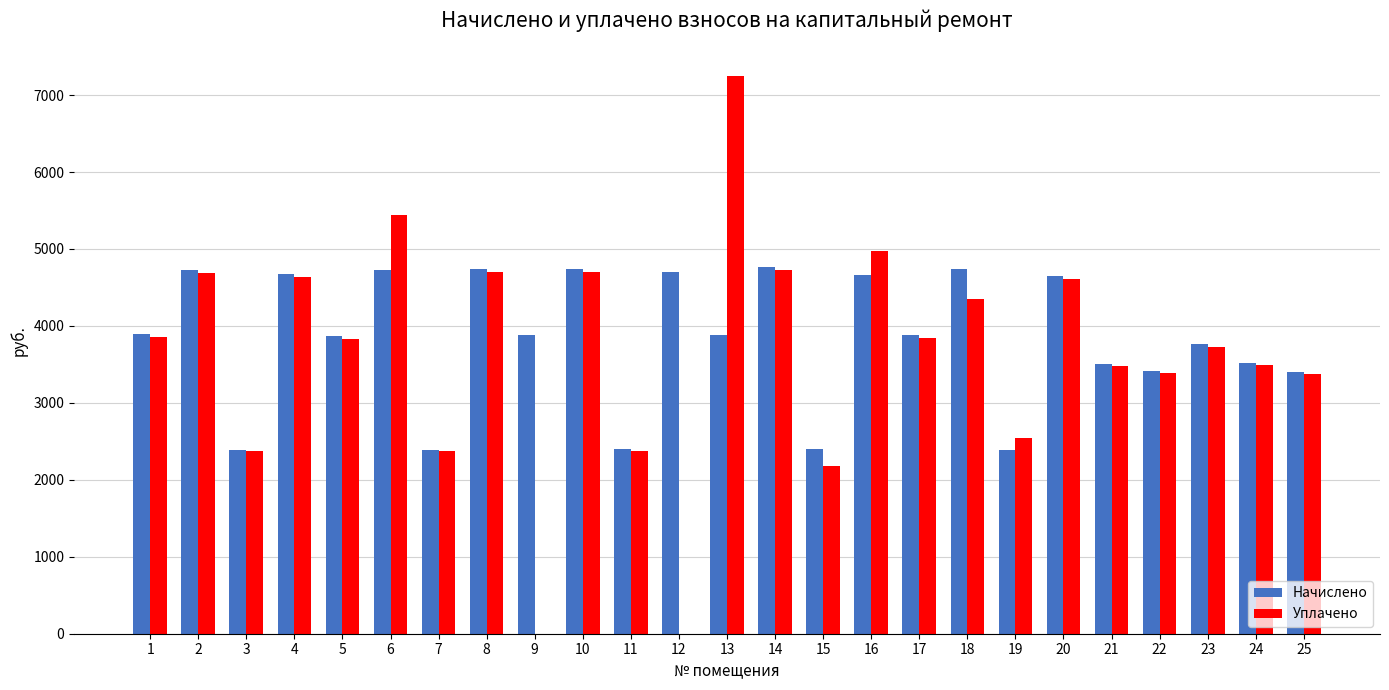

Which series has the largest total across all categories?

Начислено